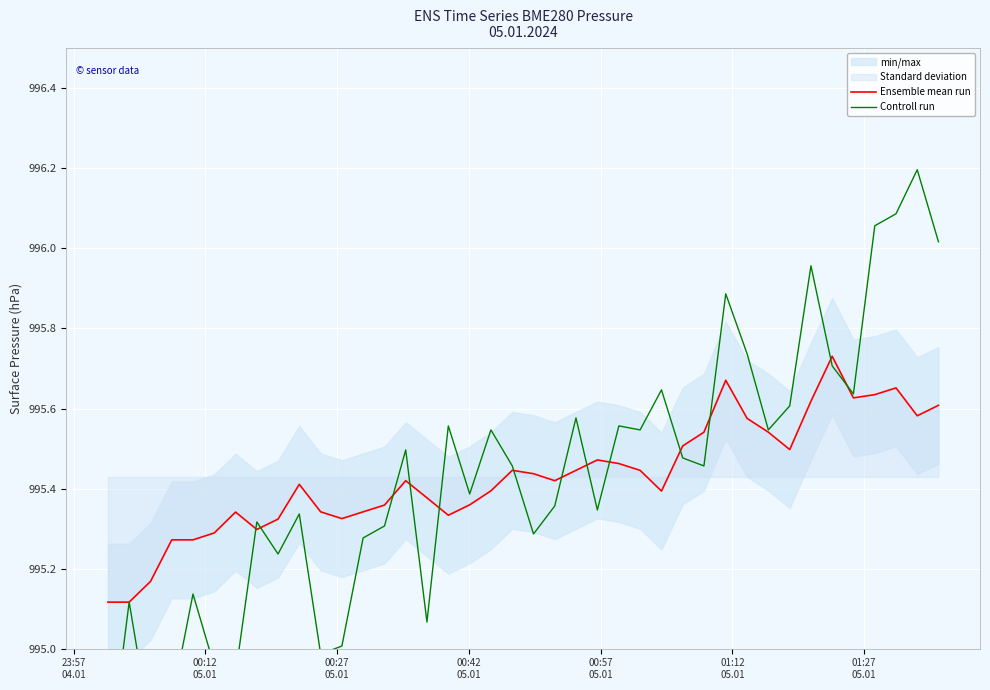

Is it true that Controll run equals 1388.3 at 33?

False